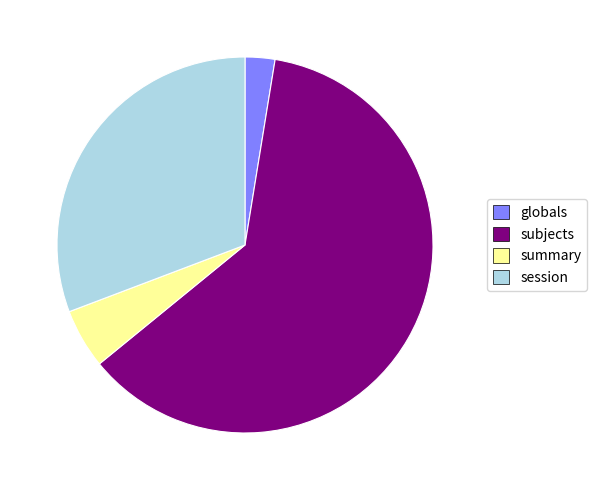

What is the largest slice in the pie chart?

subjects